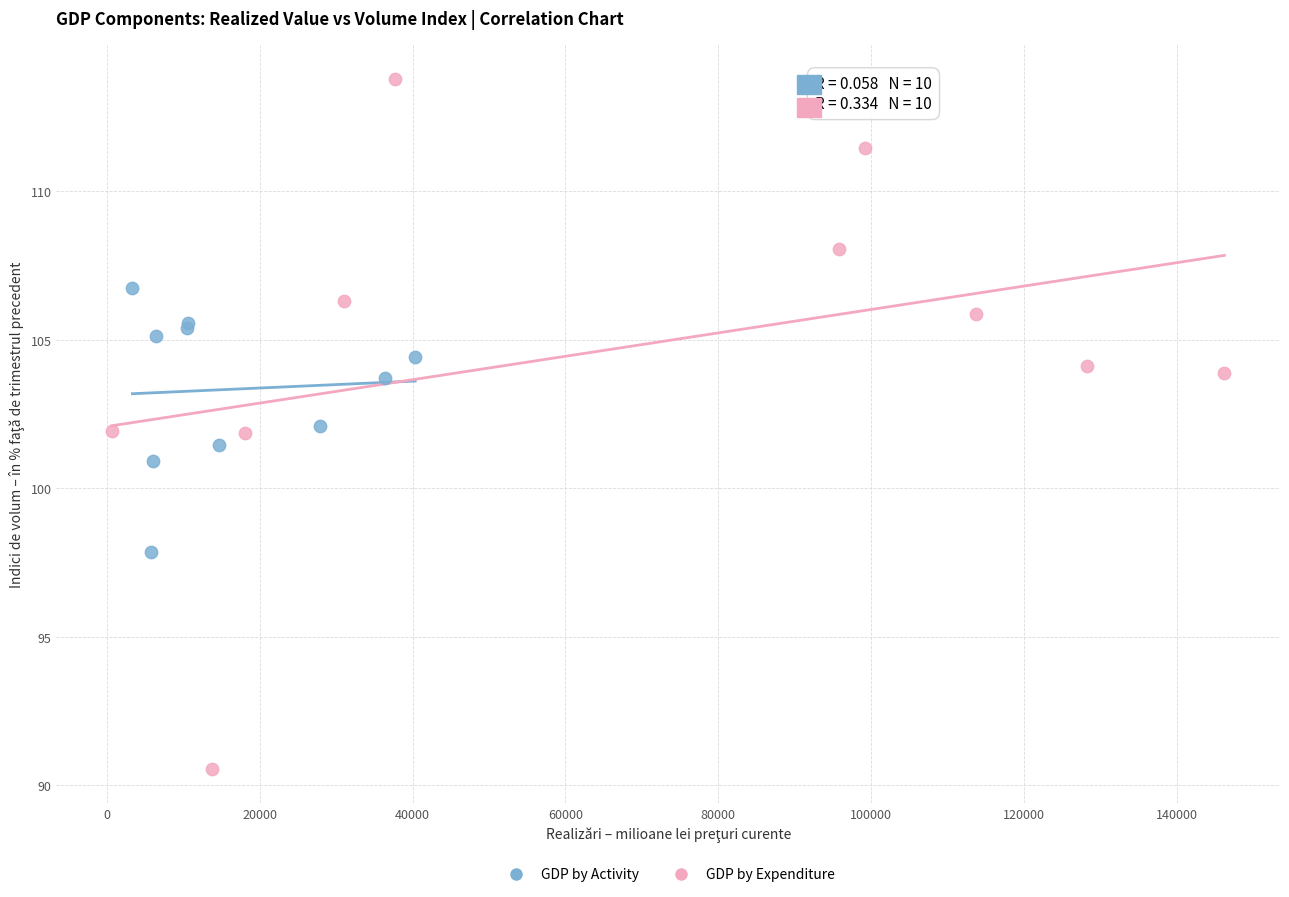

What are all the series names shown in the legend?

GDP by Activity, GDP by Expenditure